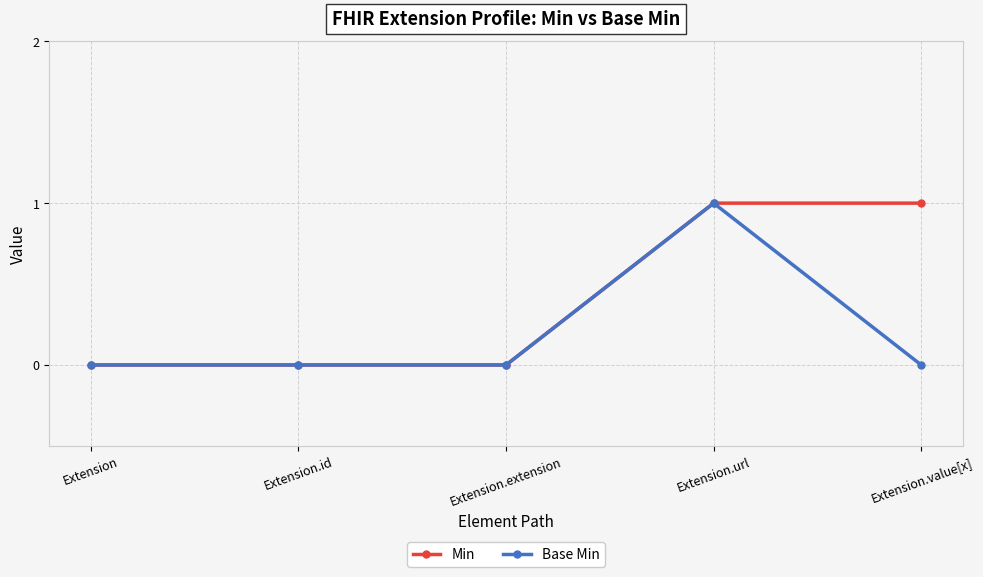

True or false: Min has more than 2 interior local peaks.

False